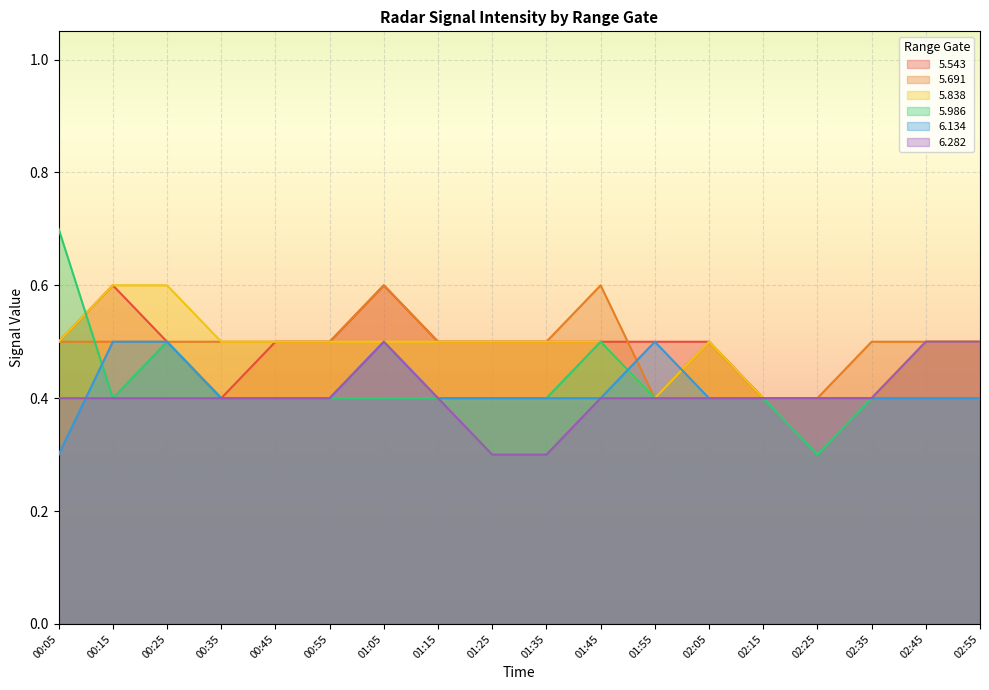

How many interior local peaks does the 5.543 series have?

2